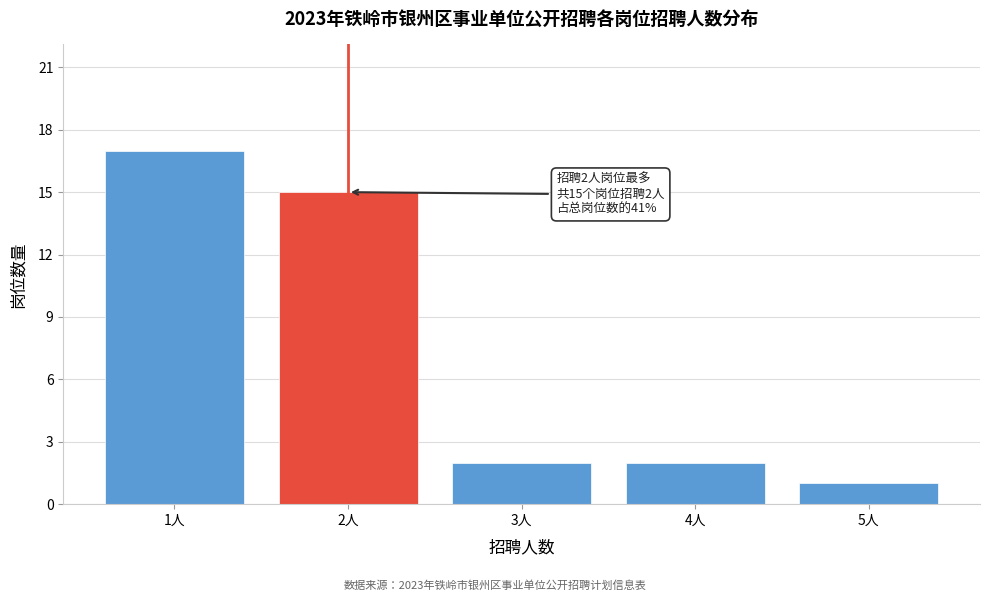

Reading left to right, transcribe all the data shown in this chart.

1人=17	2人=15	3人=2	4人=2	5人=1